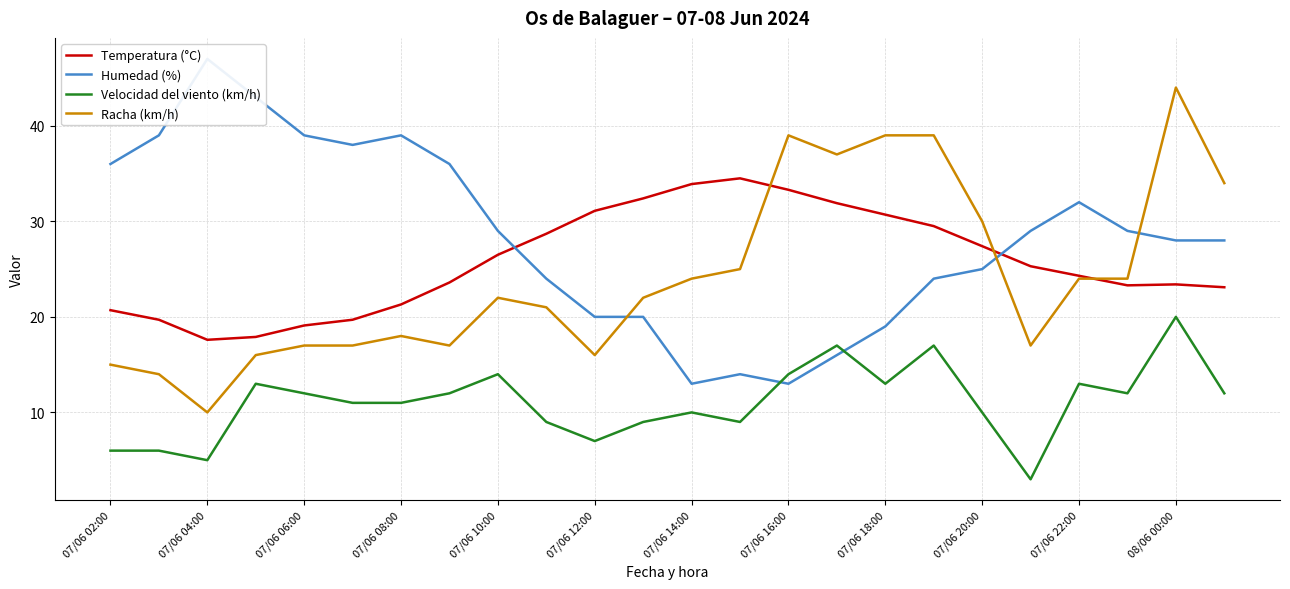

Which series has the largest total across all categories?

Humedad (%)